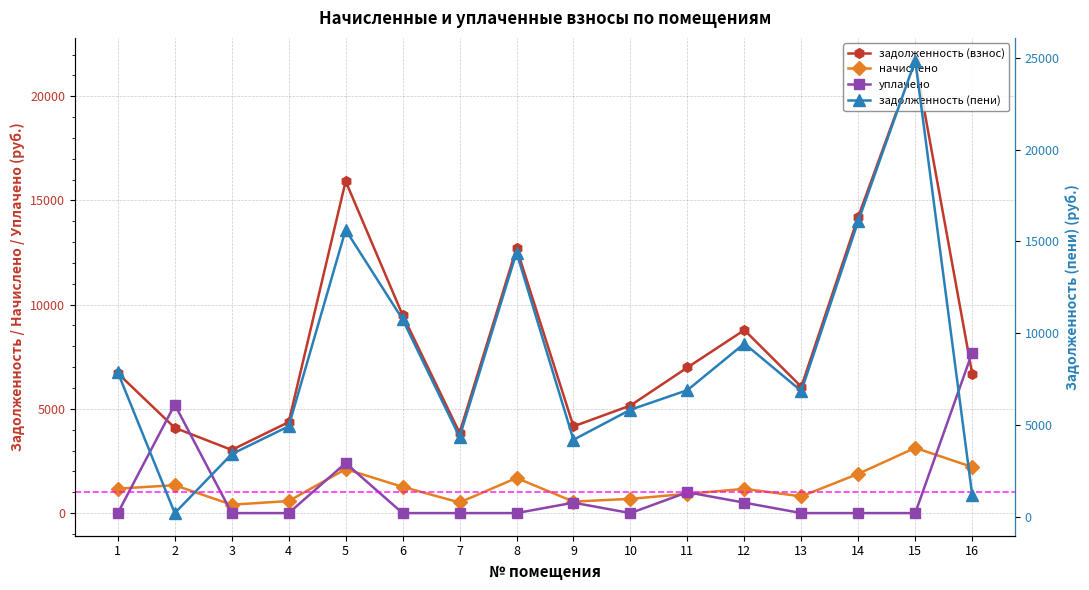

Reading left to right, list all the values displayed in this chart.

задолженность (взнос): 6706.6	4092.2	3030.2	4365.6	15921.6	9501.6	3852.0	12711.6	4160.2	5161.7	6985.0	8782.6	6060.5	14226.7	21712.0	6686.8
начислено: 1173.7	1337.0	401.5	578.3	2109.2	1258.7	510.3	1684.0	551.1	683.8	925.3	1163.5	802.9	1884.7	3129.8	2210.6
уплачено: 0.0	5206.6	0.0	0.0	2399.0	0.0	0.0	0.0	500.0	0.0	1000.0	500.0	0.0	0.0	0.0	7700.0
задолженность (пени): 7880.3	222.6	3431.7	4943.9	15631.8	10760.3	4362.3	14395.6	4211.3	5845.5	6910.3	9446.0	6863.3	16111.4	24841.8	1197.5